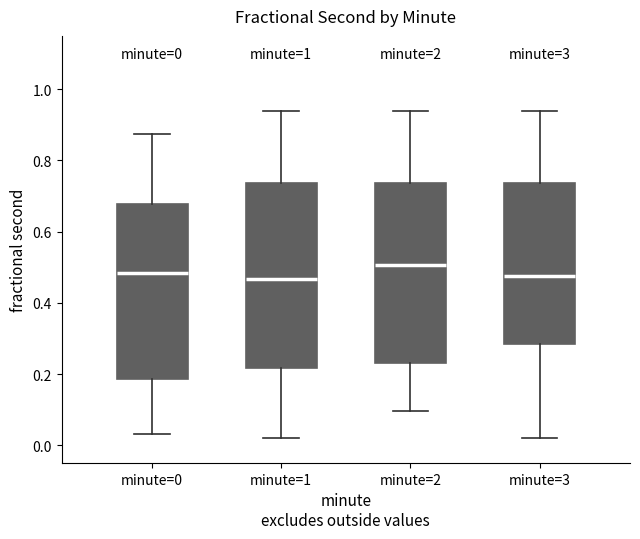

Which box's median line is the highest?

minute=2